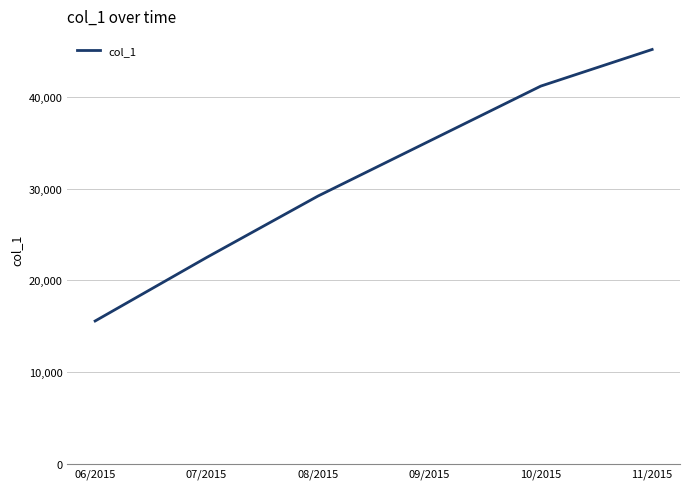

What is the change in value from 09/2015 to 11/2015?

+10000